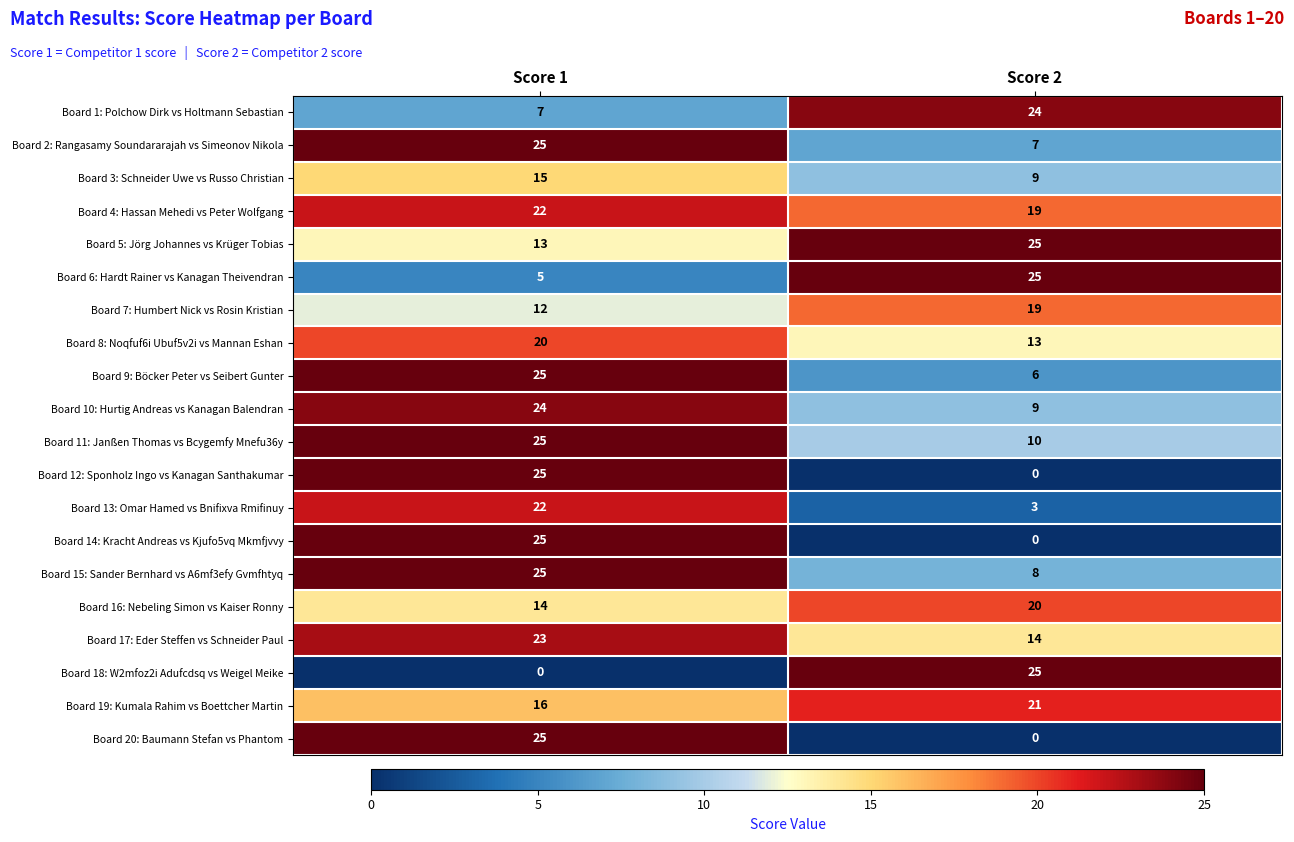

What is the difference between the Board 17: Eder Steffen vs Schneider Paul values at Score 1 and Score 2?

9